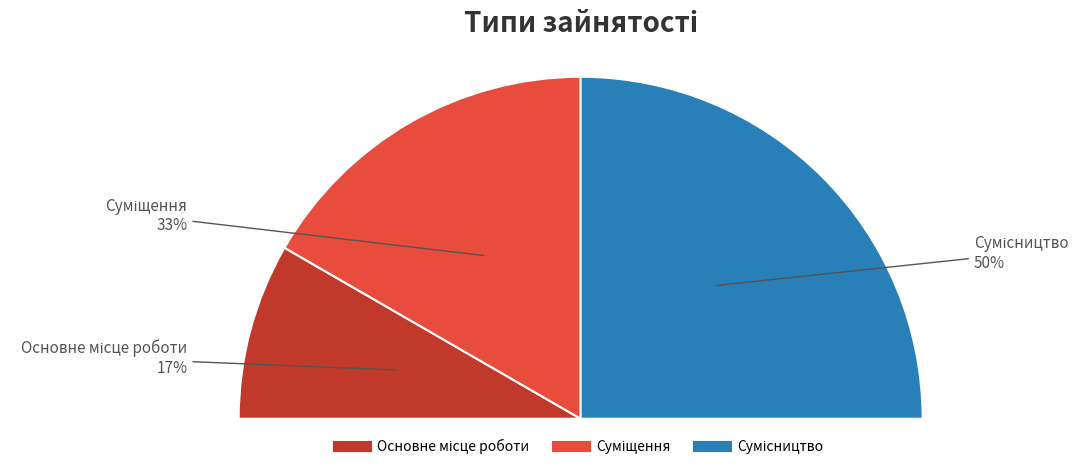

To the nearest percent, what is the average slice percentage?

33%